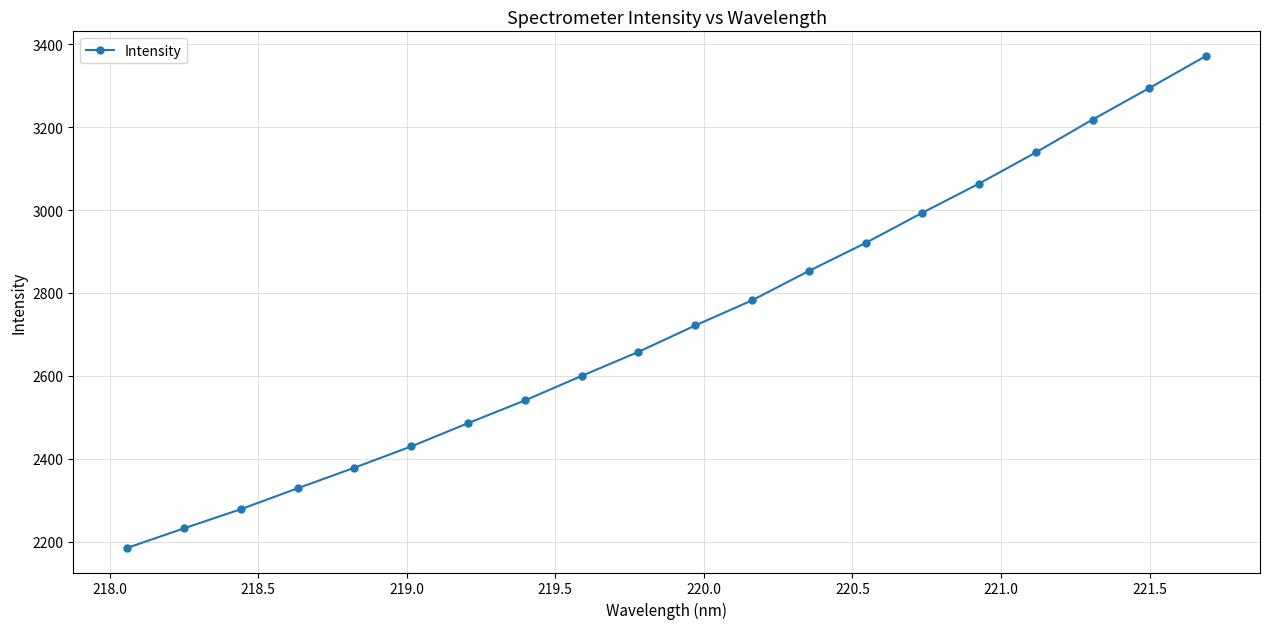

What is the average value?

2723.9